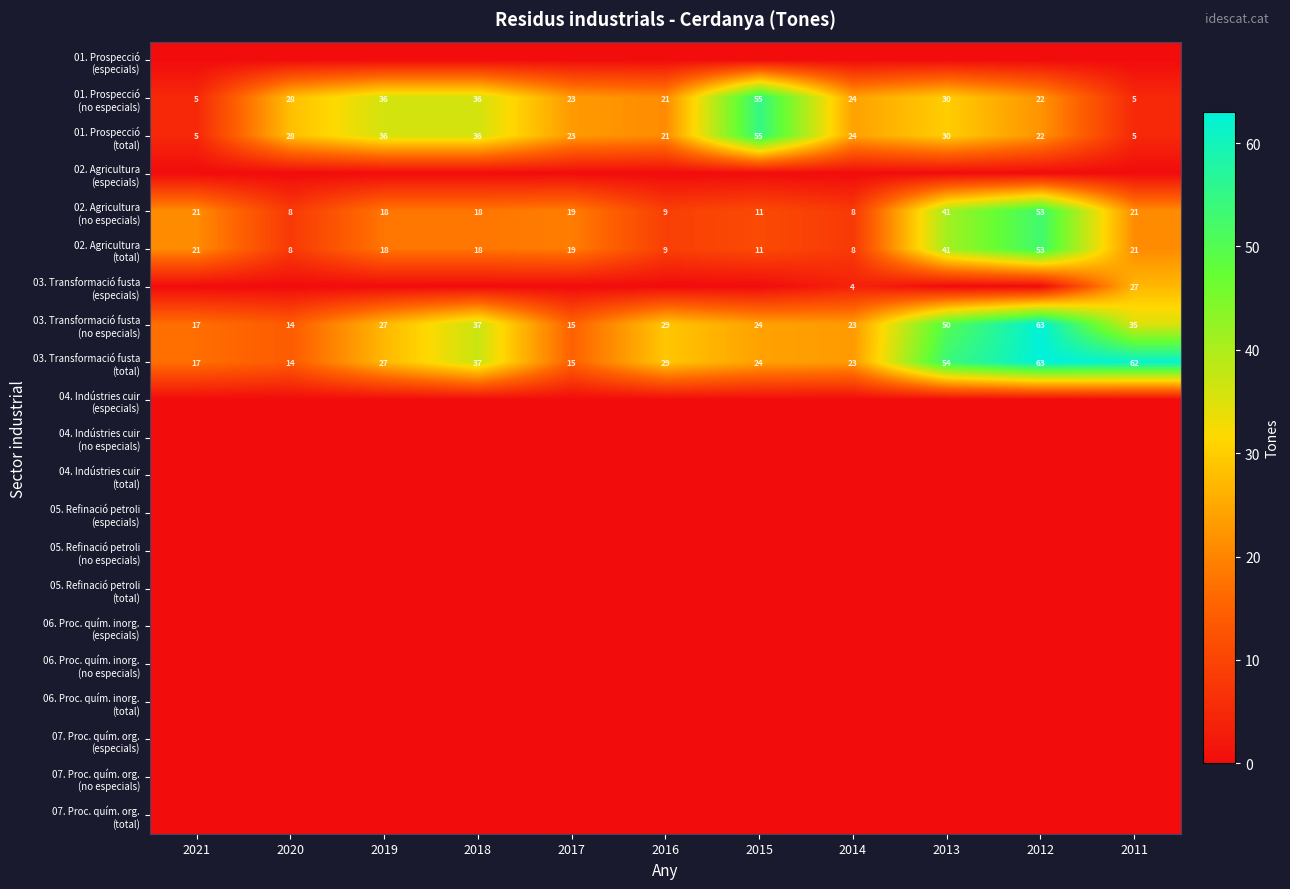

List the series in order of their peak value, highest first.

03. Transformació fusta (no especials), 03. Transformació fusta (total), 01. Prospecció (no especials), 01. Prospecció (total), 02. Agricultura (no especials), 02. Agricultura (total), 03. Transformació fusta (especials), 01. Prospecció (especials), 02. Agricultura (especials), 04. Indústries cuir (especials), 04. Indústries cuir (no especials), 04. Indústries cuir (total), 05. Refinació petroli (especials), 05. Refinació petroli (no especials), 05. Refinació petroli (total), 06. Proc. quím. inorg. (especials), 06. Proc. quím. inorg. (no especials), 06. Proc. quím. inorg. (total), 07. Proc. quím. org. (especials), 07. Proc. quím. org. (no especials), 07. Proc. quím. org. (total)